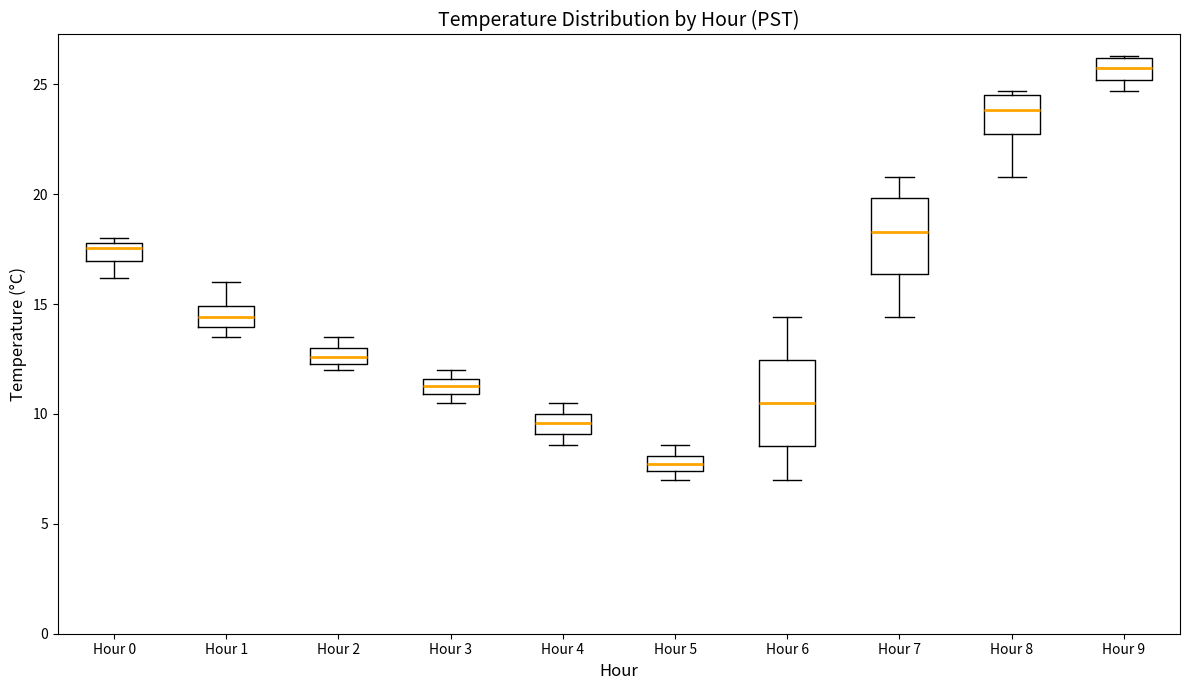

Which box has the lowest median line?

Hour 5